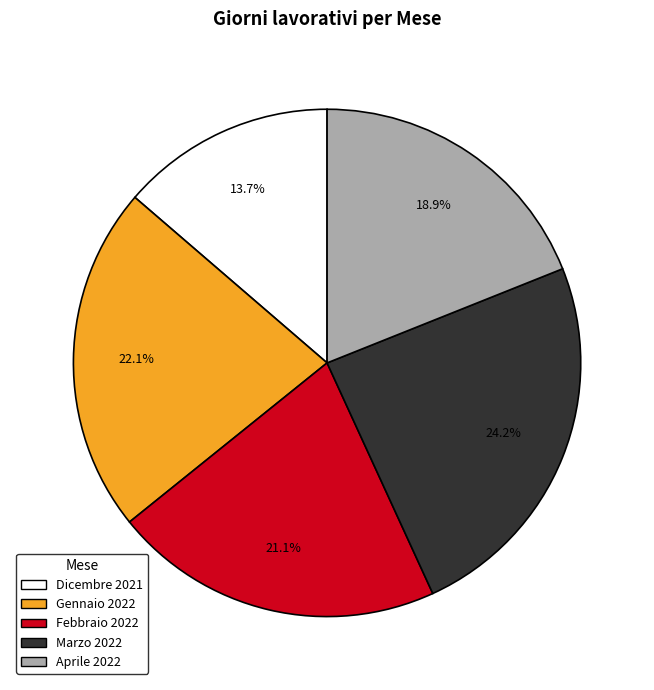

Which slice is the smallest?

Dicembre 2021